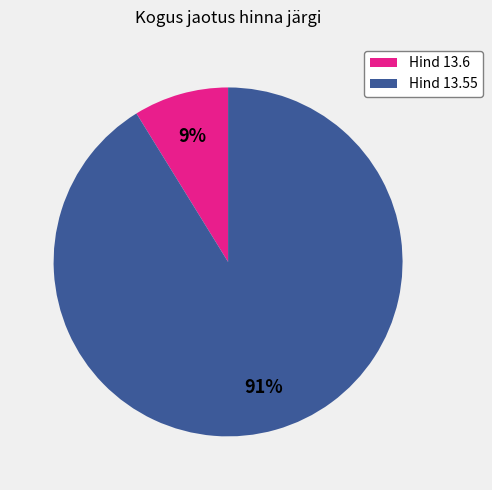

To the nearest percent, what percentage of the pie is Hind 13.55?

91%